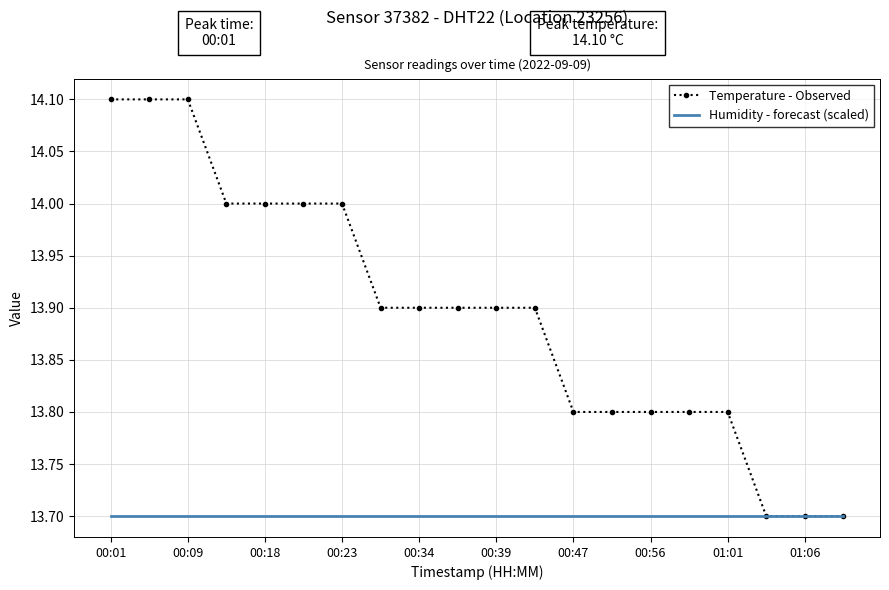

List the series in order of their overall mean, lowest first.

Humidity - forecast (scaled), Temperature - Observed